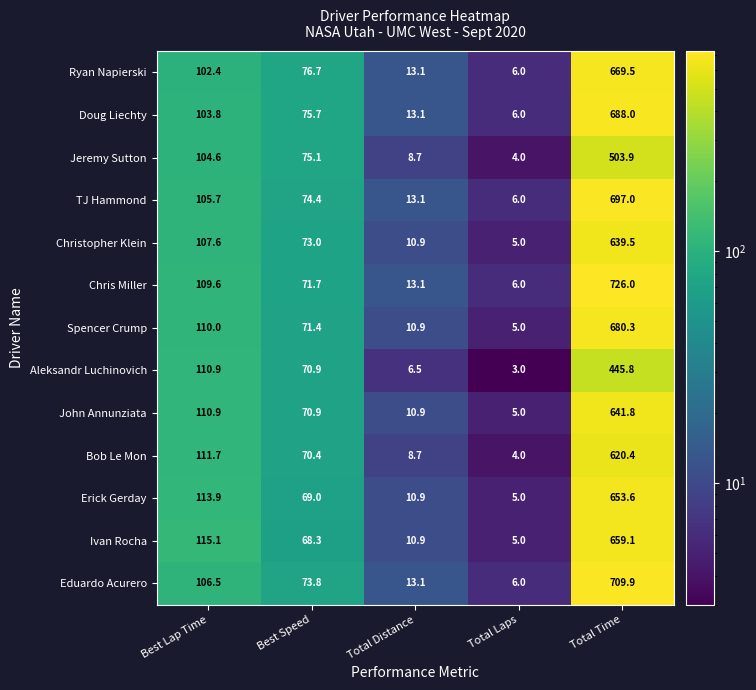

Between Best Lap Time and Total Laps, which series saw the biggest shift?

Ivan Rocha